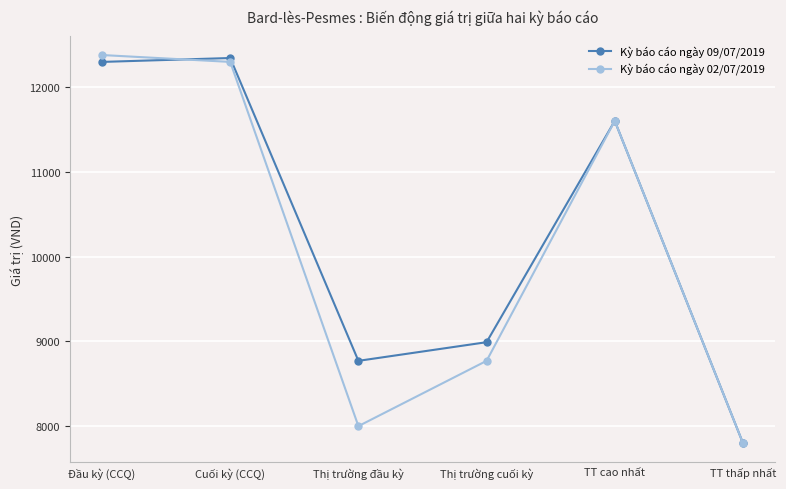

True or false: Kỳ báo cáo ngày 09/07/2019 has more than 2 points higher than both neighbors.

False